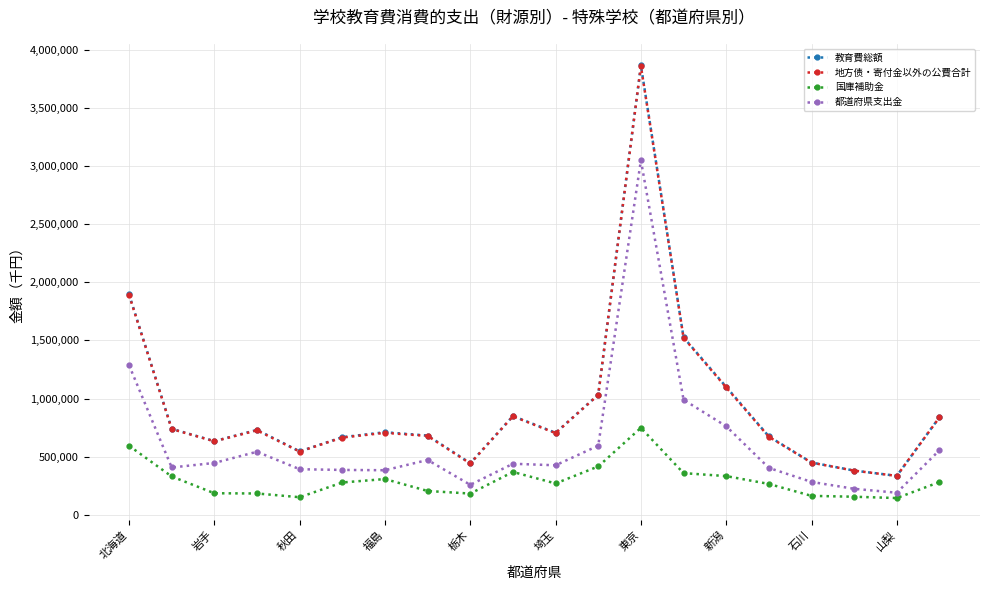

True or false: 都道府県支出金 and 地方债・寄付金以外の公費合計 cross at least once.

False